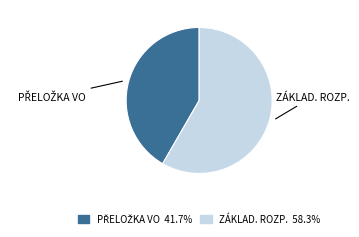

Is there a majority slice in this chart?

Yes